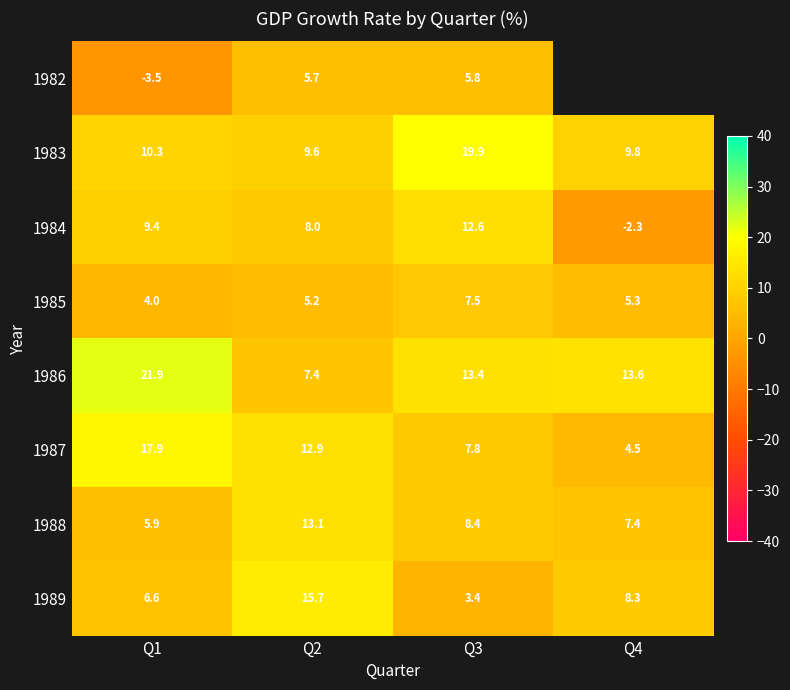

At how many categories does at least one series exceed 1?

4